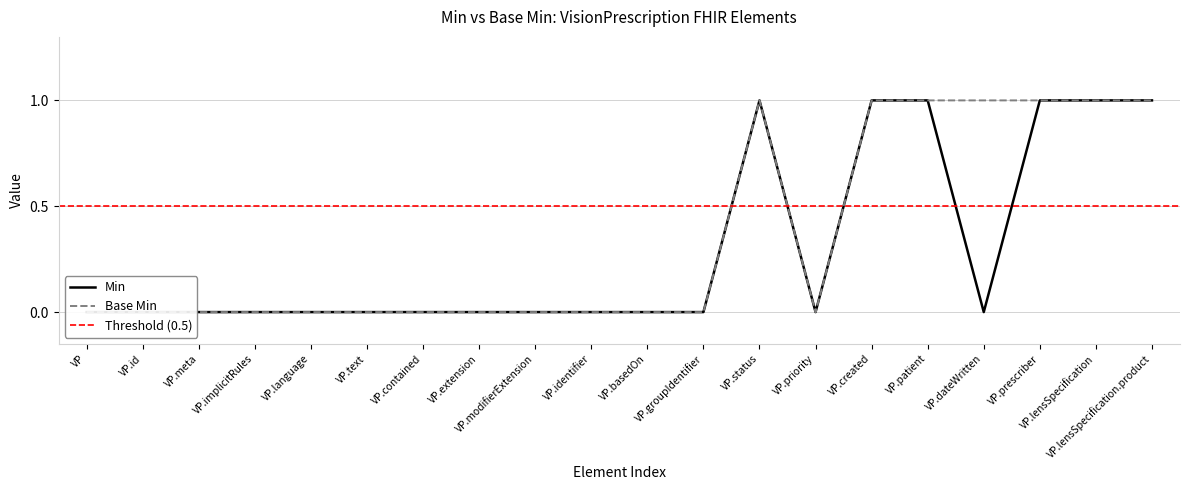

True or false: Min and Base Min cross at least once.

False